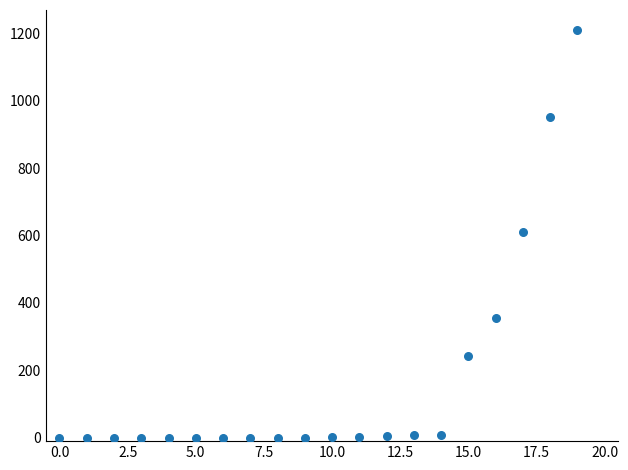

What is the range of Y values (max minus min)?

1209